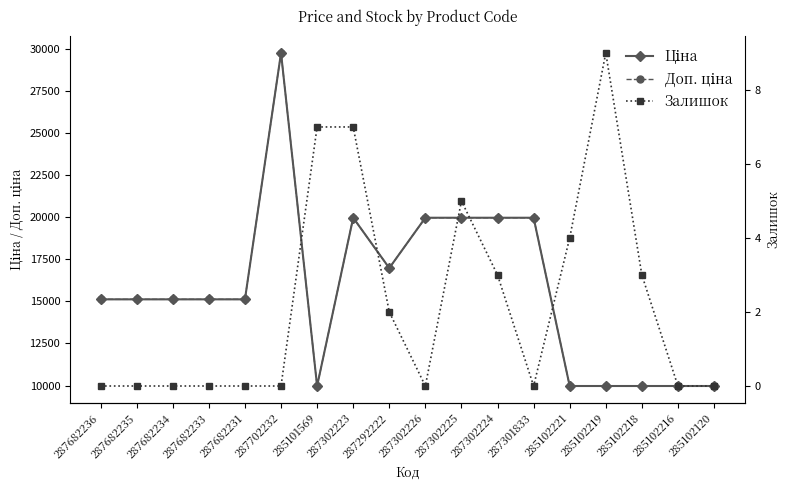

True or false: Ціна and Доп. ціна cross at least once.

False